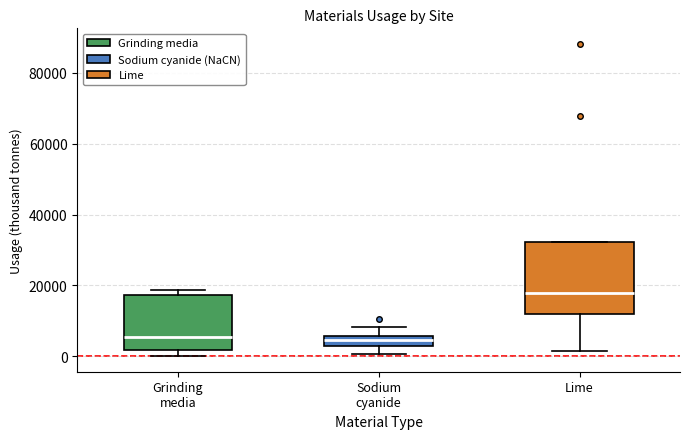

Where does the median line of the box for Grinding media sit on the y-axis? The values are not printed on the chart, so give them approximately, as read against the axis.

6000